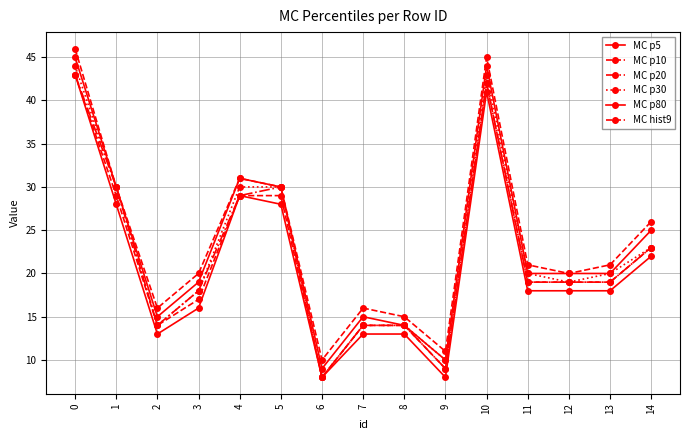

Reading right to left, extract all data points from this chart.

MC p5: 22	18	18	18	41	8	13	13	8	28	29	16	13	28	43
MC p10: 23	19	19	19	42	9	14	14	8	29	29	17	14	29	43
MC p20: 23	19	19	19	42	9	14	14	8	30	29	18	14	30	43
MC p30: 23	20	19	20	43	10	14	14	8	30	30	18	14	30	44
MC p80: 25	20	20	20	44	10	14	15	9	30	31	19	15	30	45
MC hist9: 26	21	20	21	45	11	15	16	10	30	31	20	16	30	46